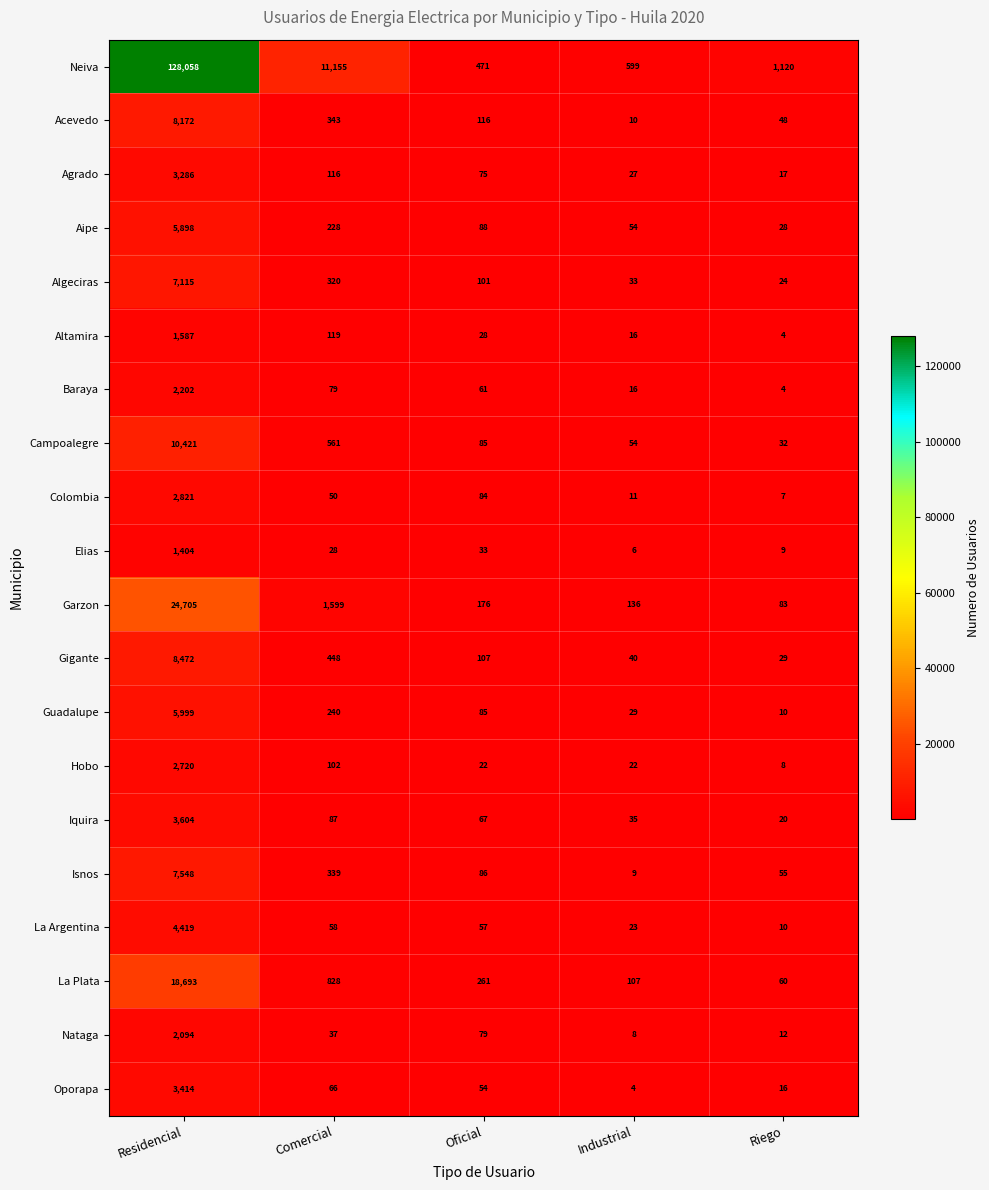

List the series in order of their peak value, highest first.

Neiva, Garzon, La Plata, Campoalegre, Gigante, Acevedo, Isnos, Algeciras, Guadalupe, Aipe, La Argentina, Iquira, Oporapa, Agrado, Colombia, Hobo, Baraya, Nataga, Altamira, Elias